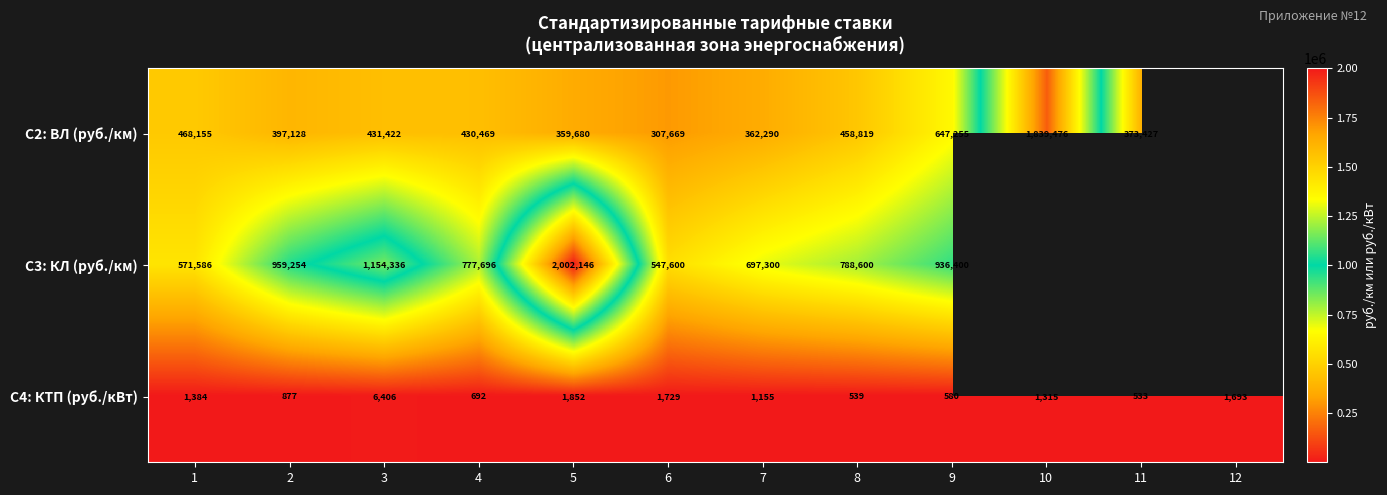

At which category is the sum across all series the highest?

5